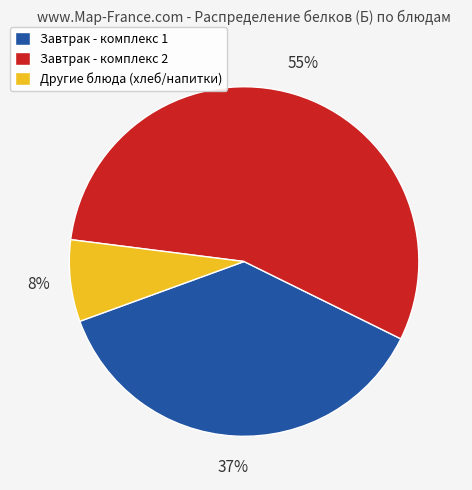

What is the ratio of the value at Завтрак - комплекс 1 to the value at Завтрак - комплекс 2?

0.7